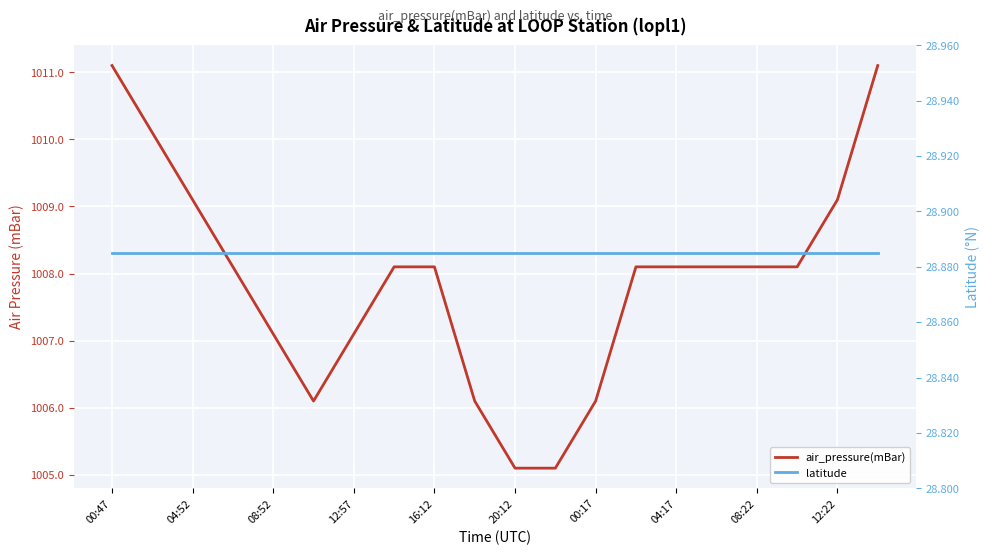

What is the maximum value shown in the chart?

1011.1